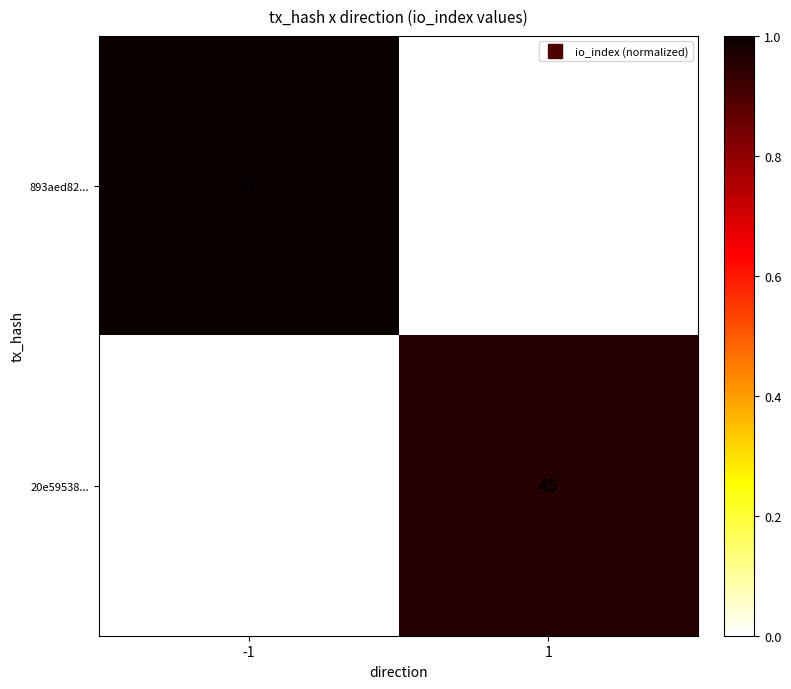

How many data points does each series have?

2